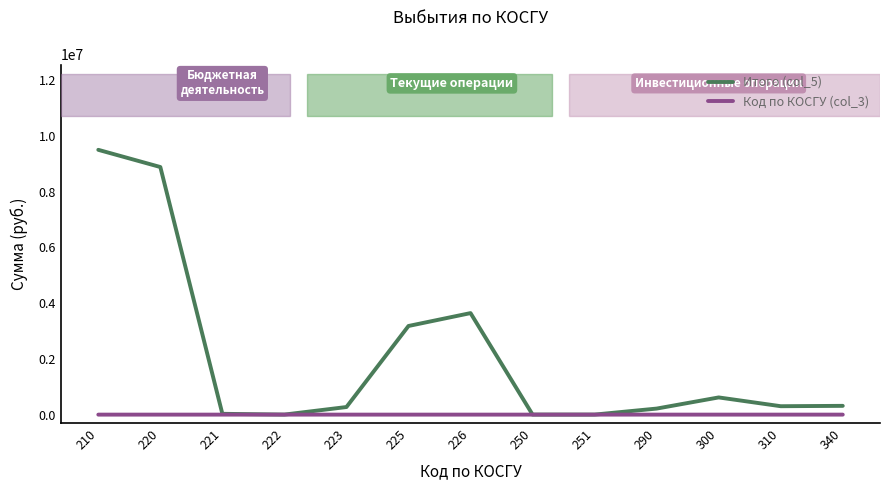

What is the maximum value shown in the chart?

9505380.3